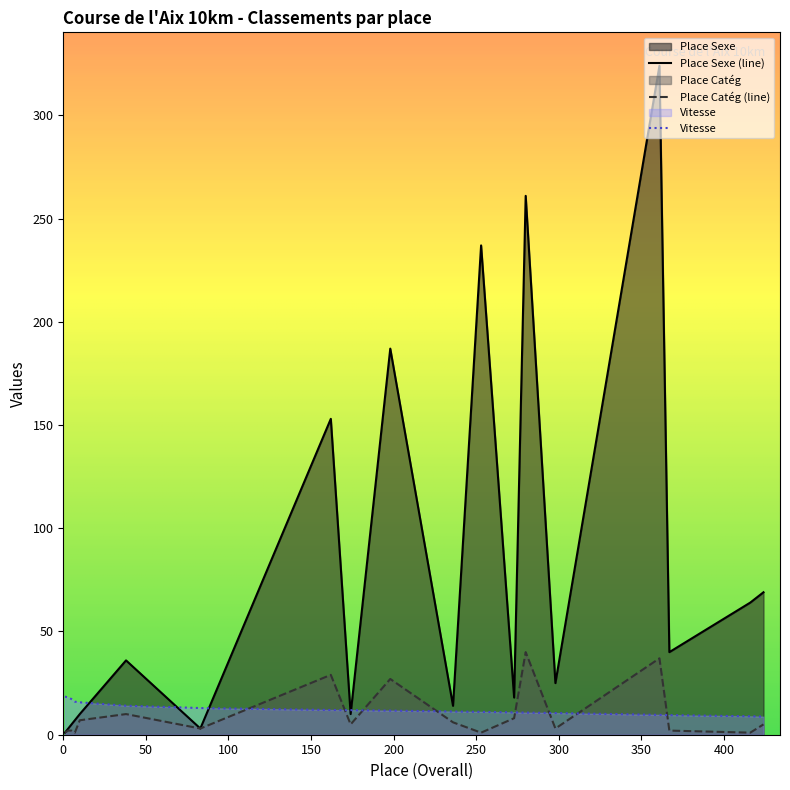

What is the difference between the Place Sexe values at 83 and 10?

7.0